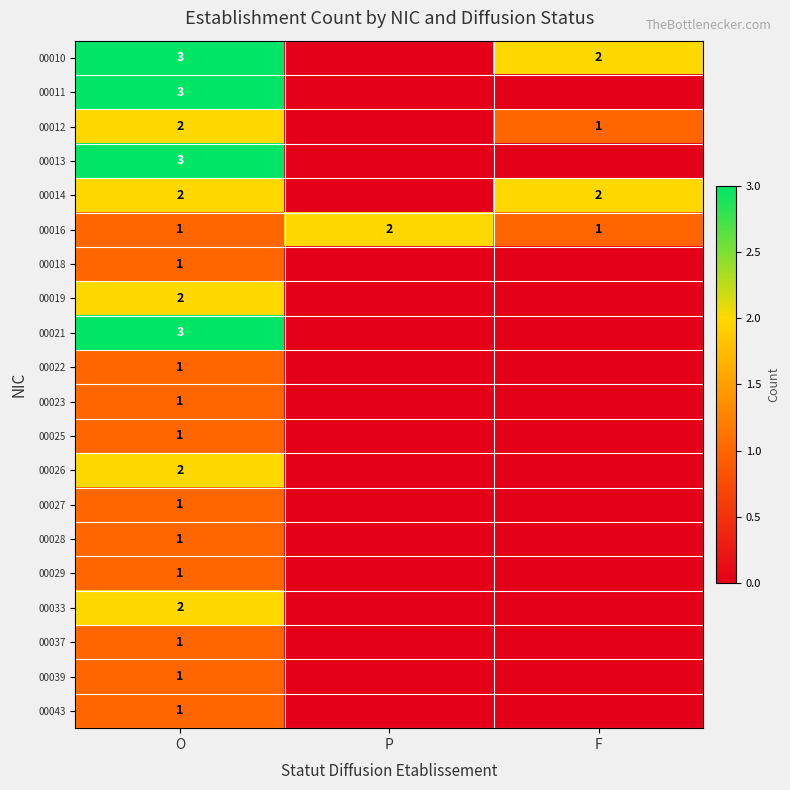

The 00014 series shows 2 at O. True or false?

True